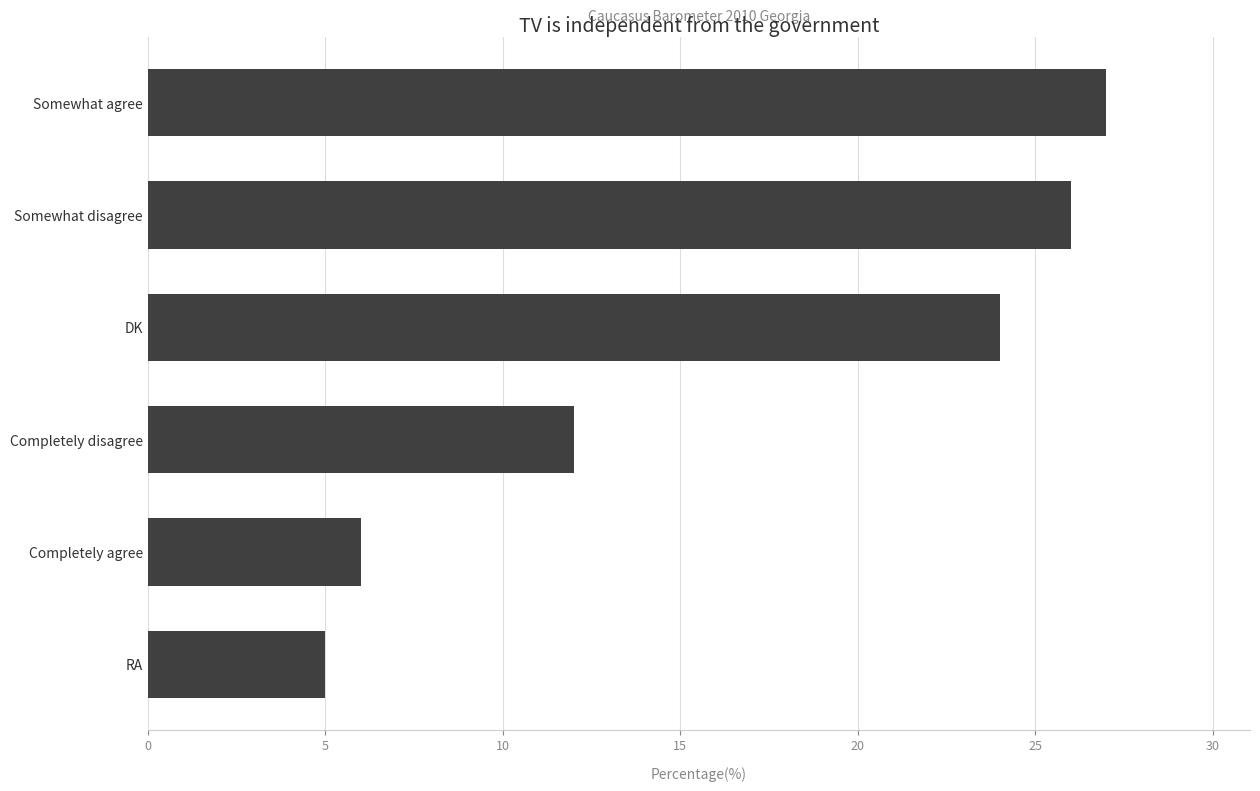

Which has a higher value, Somewhat disagree or DK?

Somewhat disagree